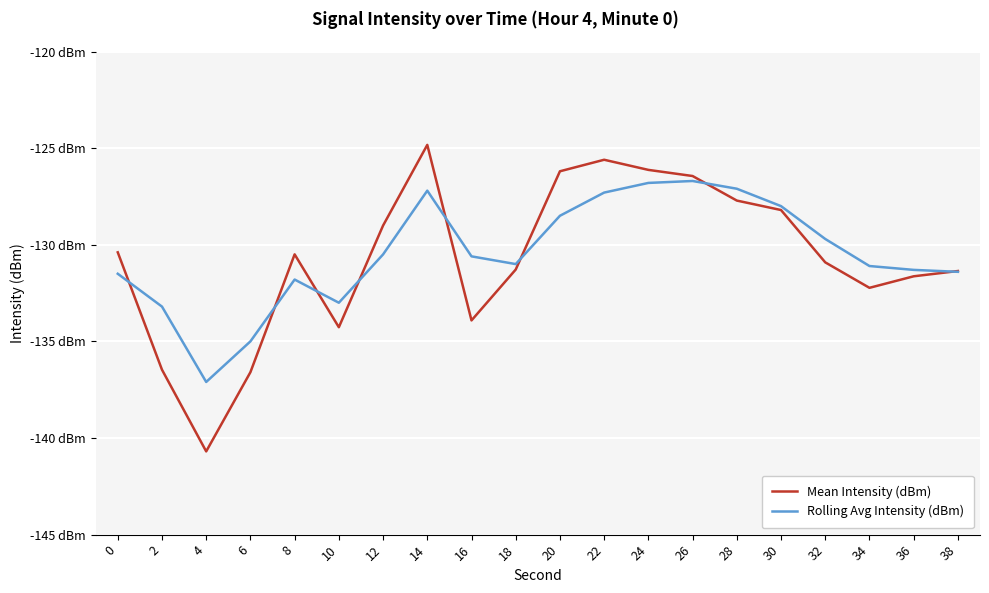

Count the number of categories in the chart.

20